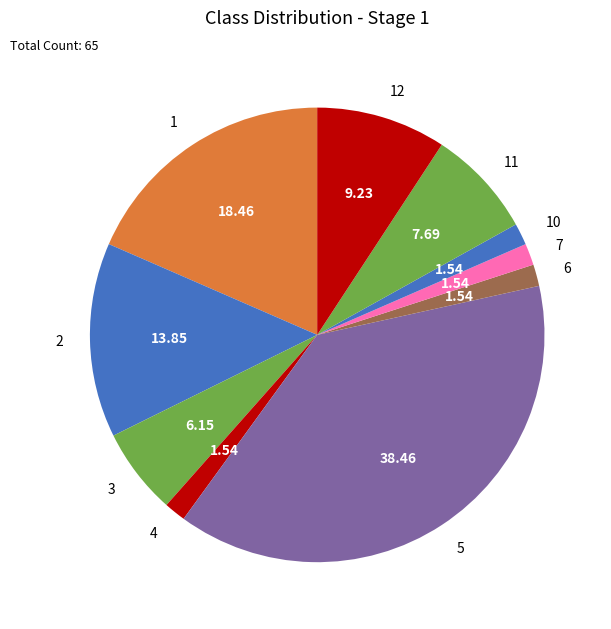

Which has a higher value, 12 or 5?

5